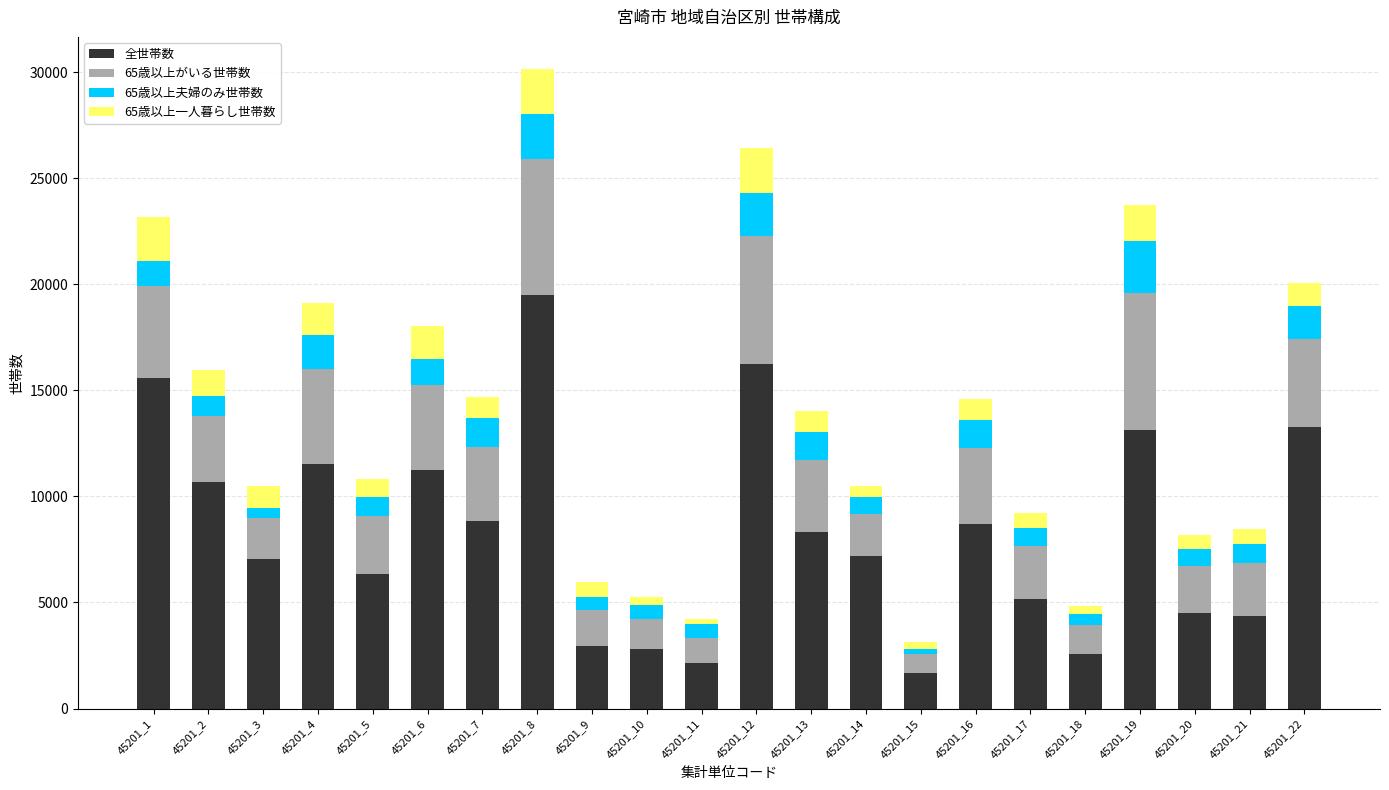

What is the highest value of the 全世帯数 series?

19510